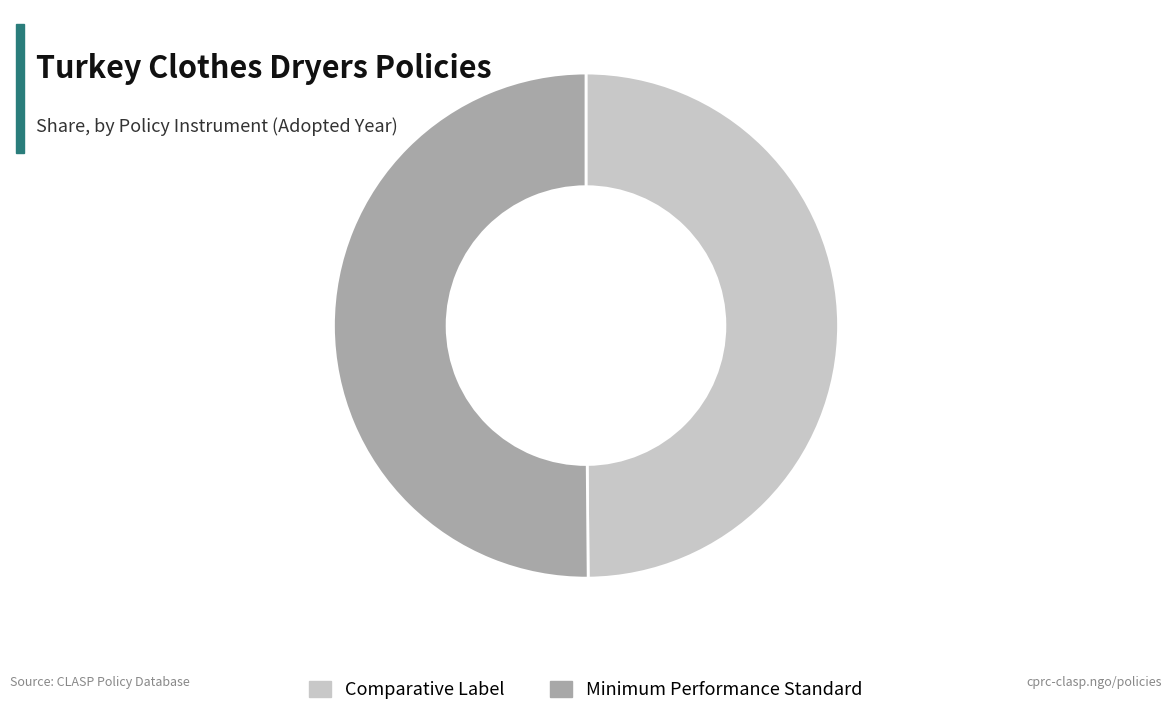

Count the number of slices in the pie.

2